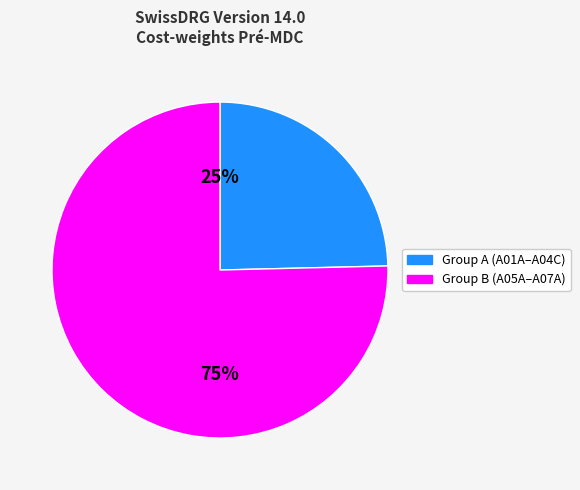

Is there a majority slice in this chart?

Yes